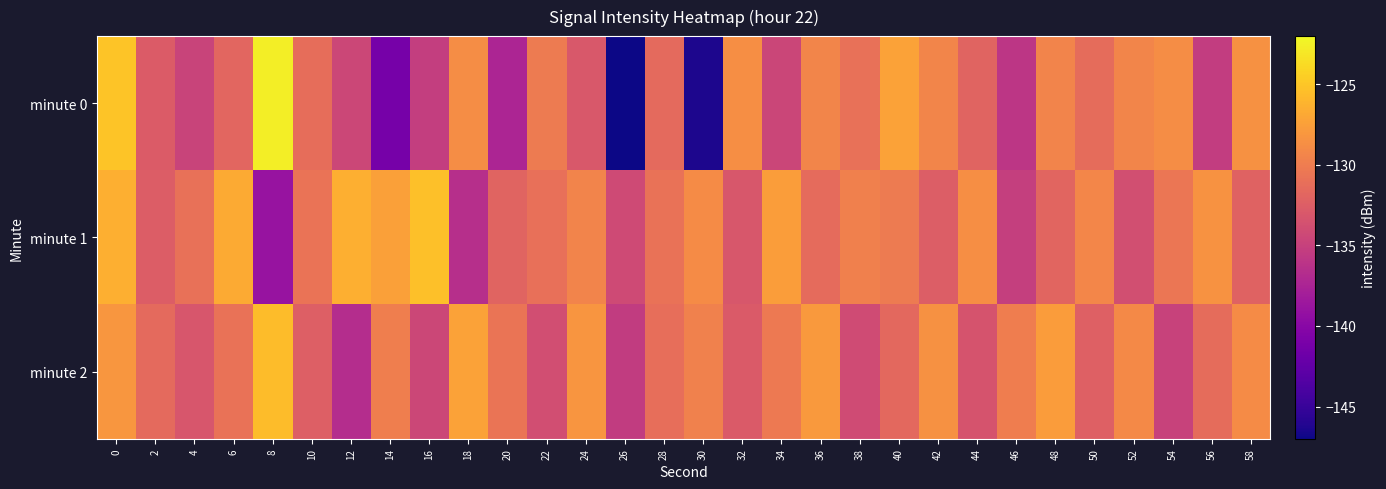

Reading left to right, list all the values displayed in this chart.

minute 0: 0=-125.0	2=-132.7	4=-134.7	6=-131.8	8=-122.7	10=-131.2	12=-134.5	14=-141.2	16=-135.2	18=-128.8	20=-137.4	22=-130.1	24=-133.0	26=-147.0	28=-131.5	30=-146.4	32=-128.6	34=-134.6	36=-129.3	38=-130.9	40=-127.3	42=-129.4	44=-132.0	46=-135.9	48=-129.5	50=-131.4	52=-129.4	54=-128.8	56=-135.4	58=-128.5
minute 1: 0=-126.5	2=-132.6	4=-130.9	6=-126.7	8=-138.9	10=-130.7	12=-126.4	14=-127.4	16=-125.4	18=-136.5	20=-132.0	22=-131.0	24=-129.5	26=-134.2	28=-130.8	30=-128.9	32=-133.1	34=-127.6	36=-131.4	38=-129.8	40=-130.2	42=-132.5	44=-128.7	46=-135.1	48=-131.9	50=-129.3	52=-133.8	54=-130.5	56=-128.4	58=-132.1
minute 2: 0=-128.1	2=-131.5	4=-133.2	6=-130.8	8=-125.6	10=-132.4	12=-136.7	14=-129.9	16=-134.5	18=-127.3	20=-130.6	22=-133.9	24=-128.2	26=-135.4	28=-131.1	30=-129.7	32=-132.8	34=-130.3	36=-127.9	38=-134.1	40=-131.6	42=-128.5	44=-133.4	46=-130.0	48=-127.7	50=-132.3	52=-129.1	54=-134.8	56=-131.3	58=-128.9